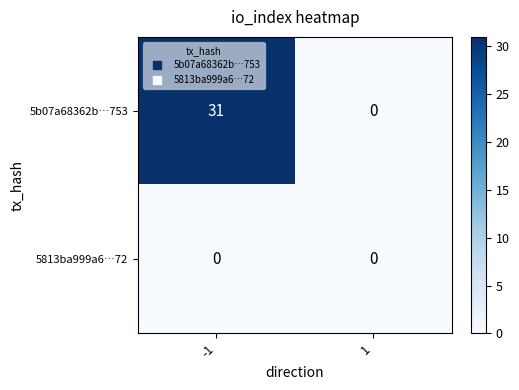

List the labels in order of 5b07a68362b…753 value, smallest first.

1, -1